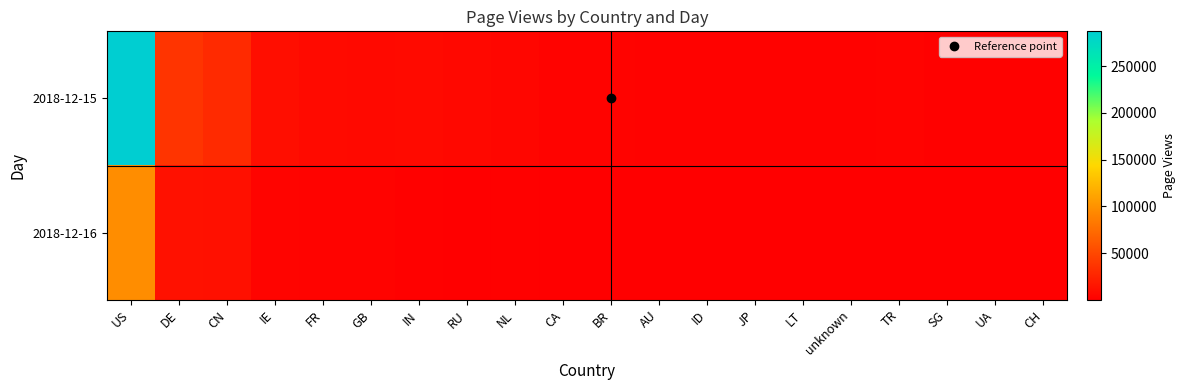

What is the total value across all series at US?

384367